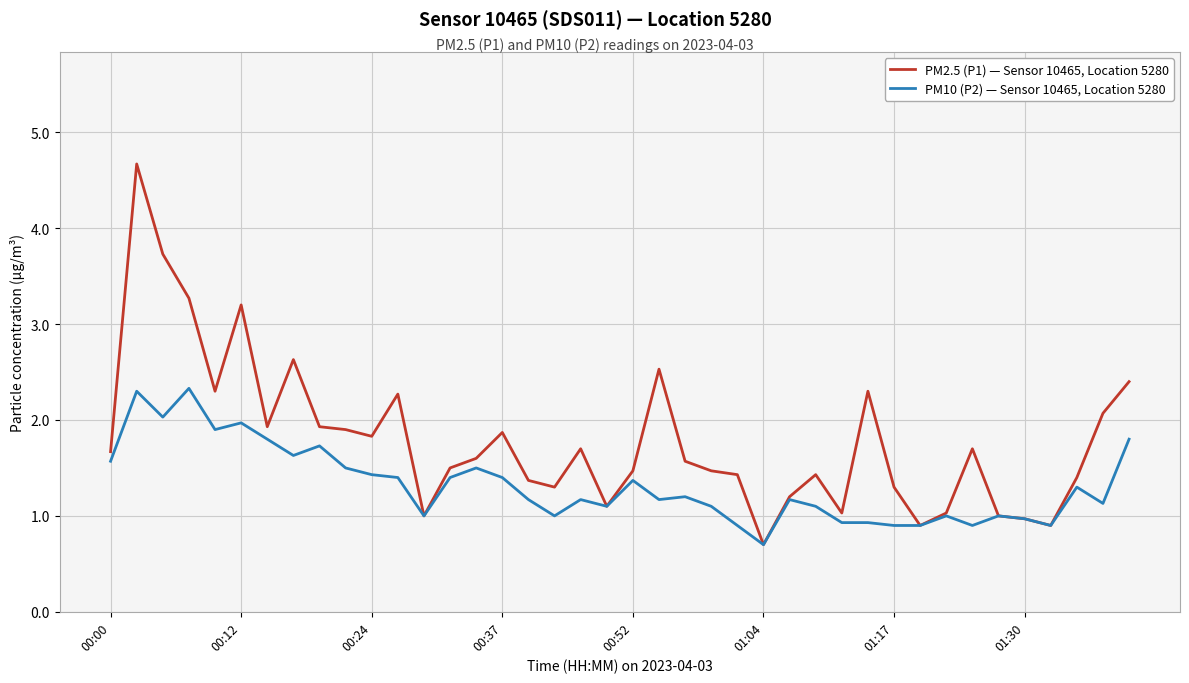

What are all the series names shown in the legend?

PM2.5 (P1) — Sensor 10465, Location 5280, PM10 (P2) — Sensor 10465, Location 5280